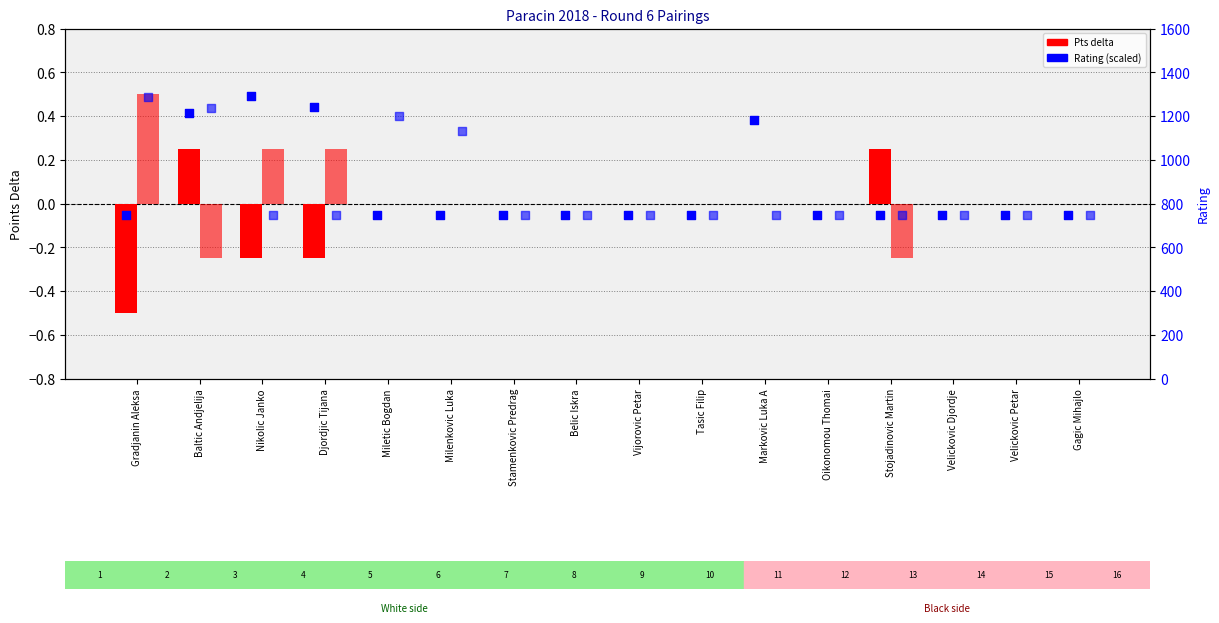

Which series has the widest spread of Y values?

White Pts delta